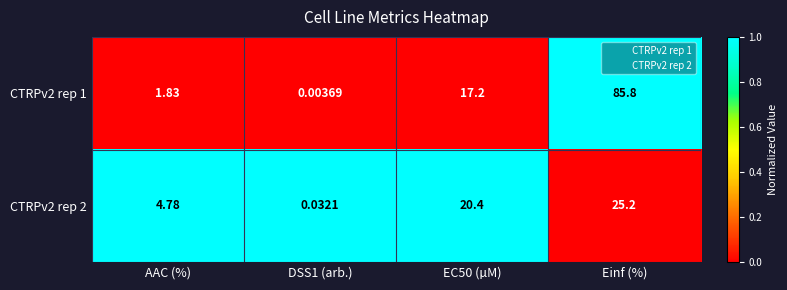

What is the total value across all series at Einf (%)?

111.0